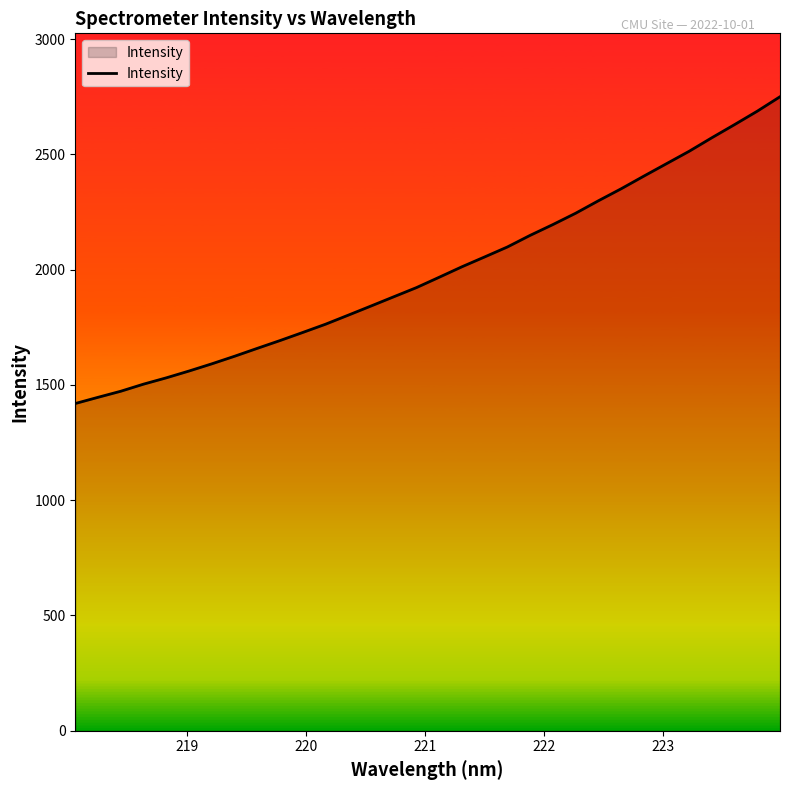

What is the difference between the maximum and minimum values?

1330.5